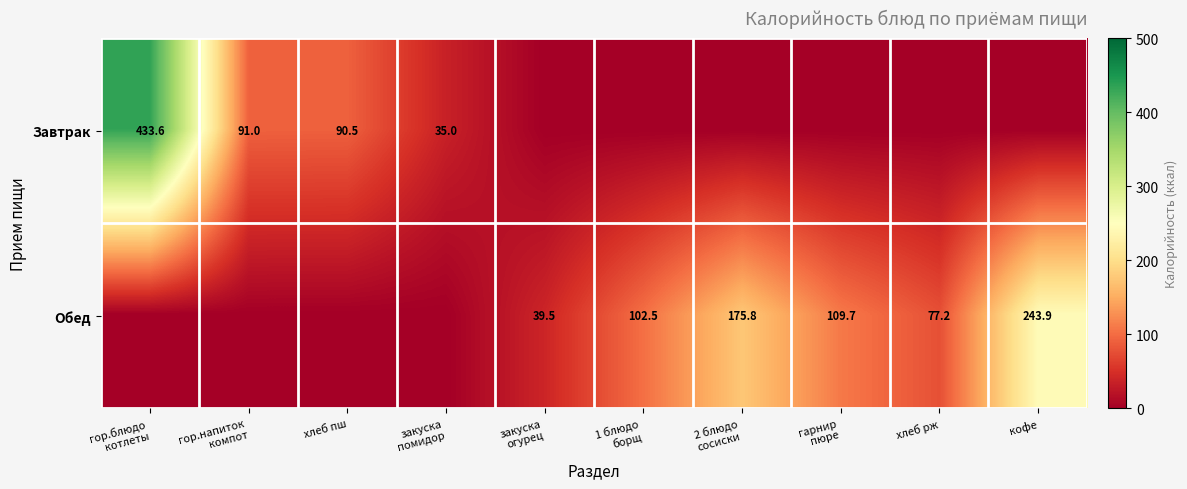

True or false: Обед has a value of 243.9 at кофе.

True